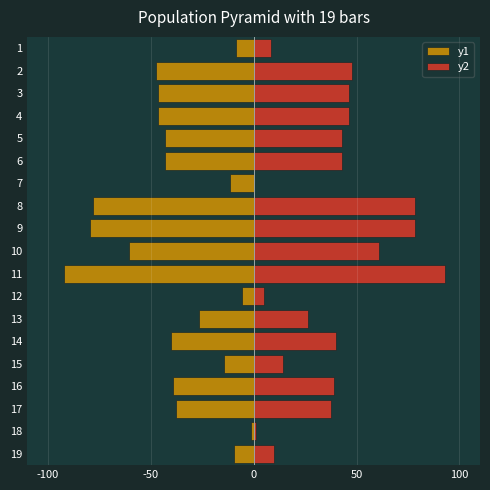

What is the total value across all series at 11?

0.7